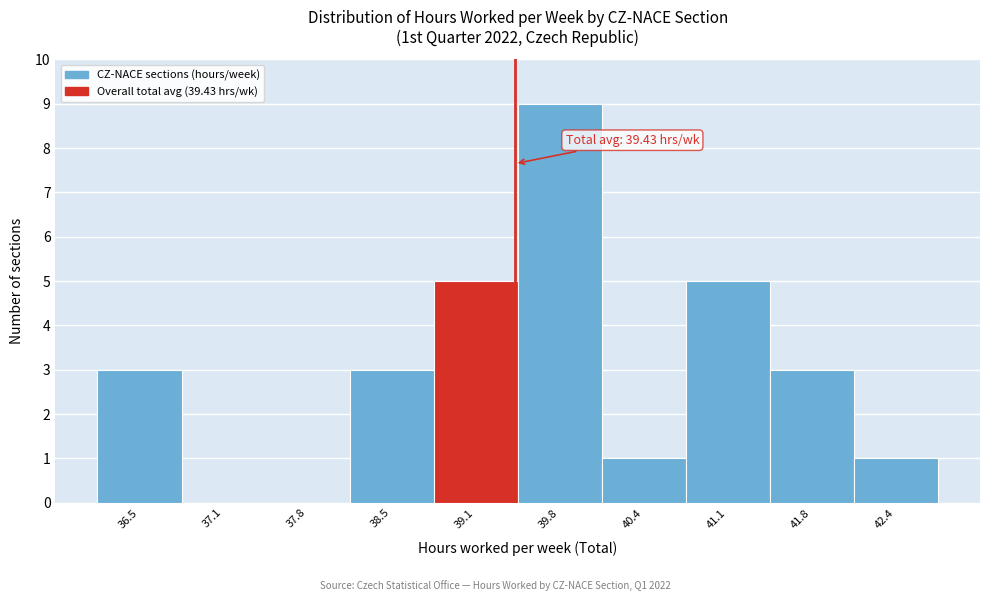

Which range on the x-axis has the tallest bar?

39.5 to 40.1